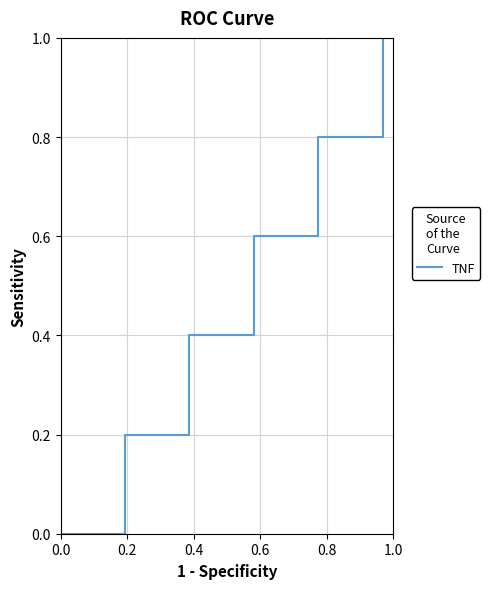

What is the maximum value shown in the chart?

1.0